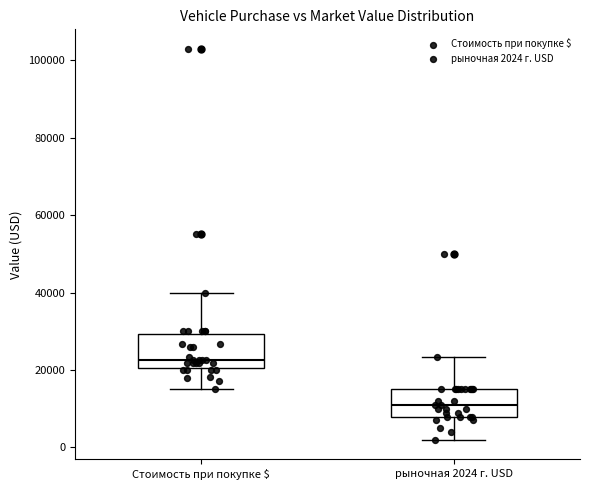

Reading left to right, transcribe this box plot: for each box, give where its median line is, the range the box spans, and where its two whiskers end, as read against the y-axis. The values are not printed on the chart, so give them approximately, as read against the axis.

Стоимость при покупке $: median 22000, box 20000 to 30000, whiskers 16000 to 40000
рыночная 2024 г. USD: median 12000, box 8000 to 16000, whiskers 2000 to 24000